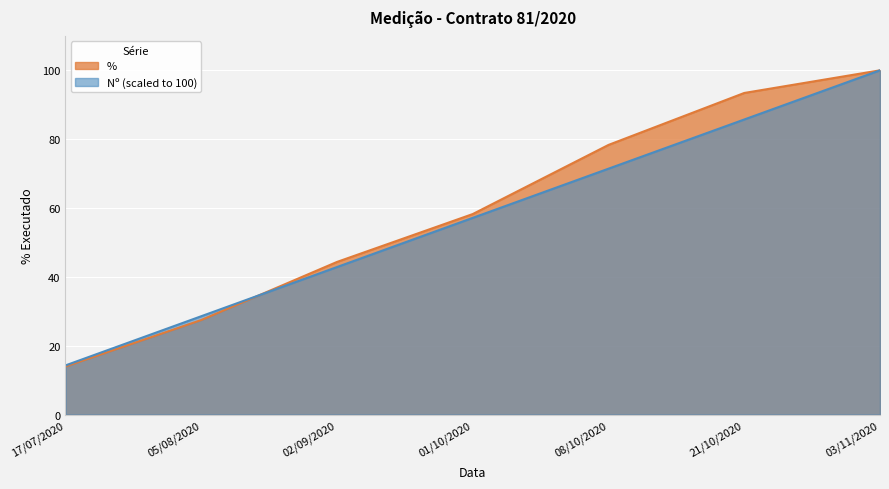

At which label does Nº reach its minimum?

17/07/2020